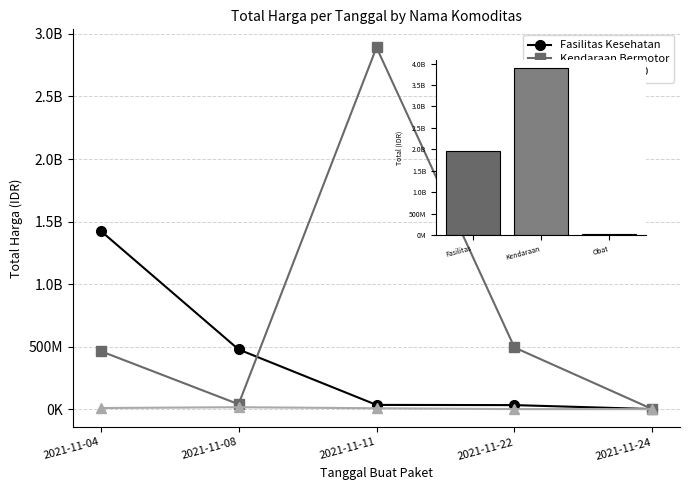

Does the chart contain any negative values?

No